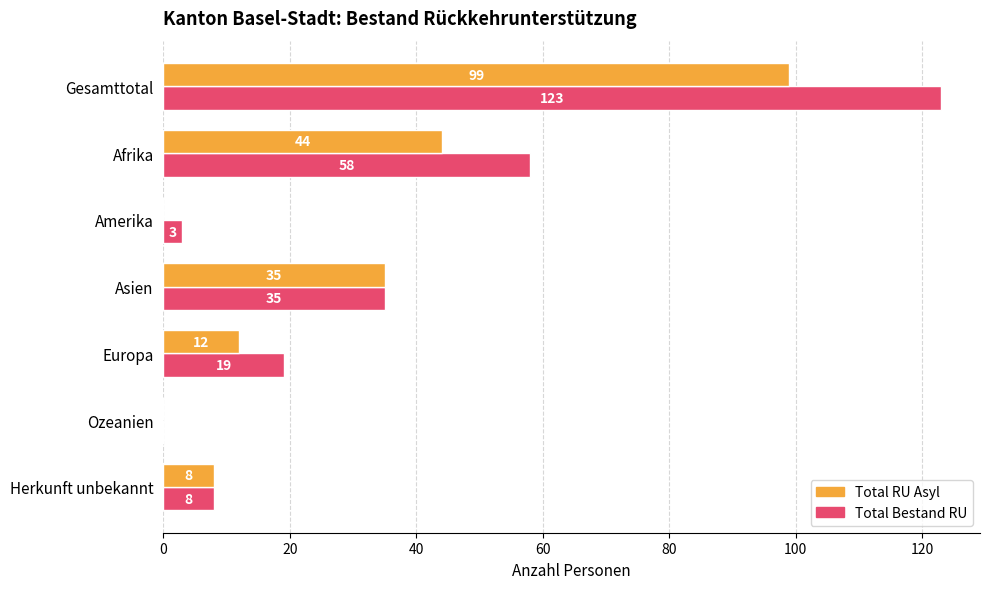

Between Amerika and Ozeanien, which series saw the biggest shift?

Total Bestand RU